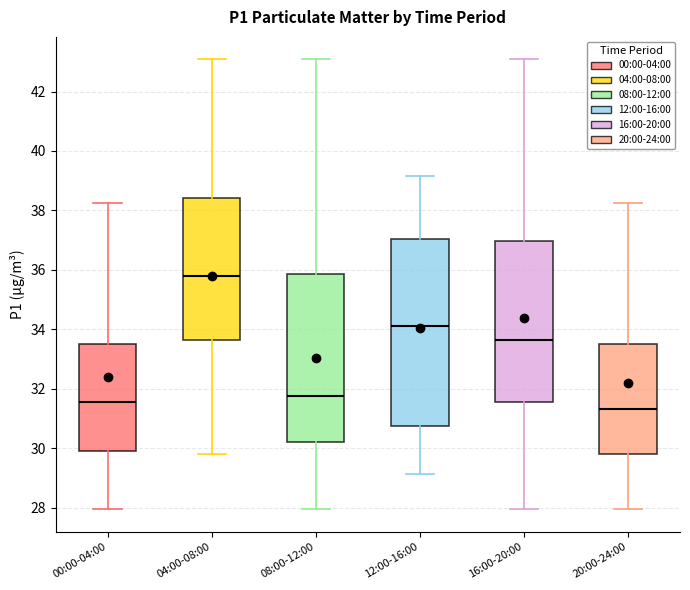

Reading left to right, read every box against the y-axis: the position of its median line, the range the box covers, and the ends of its whiskers. The values are not printed on the chart, so give them approximately, as read against the axis.

00:00-04:00: median 31.6, box 30.0 to 33.6, whiskers 28.0 to 38.2
04:00-08:00: median 35.8, box 33.6 to 38.4, whiskers 29.8 to 43.0
08:00-12:00: median 31.8, box 30.2 to 35.8, whiskers 28.0 to 43.0
12:00-16:00: median 34.2, box 30.8 to 37.0, whiskers 29.2 to 39.2
16:00-20:00: median 33.6, box 31.6 to 37.0, whiskers 28.0 to 43.0
20:00-24:00: median 31.4, box 29.8 to 33.6, whiskers 28.0 to 38.2